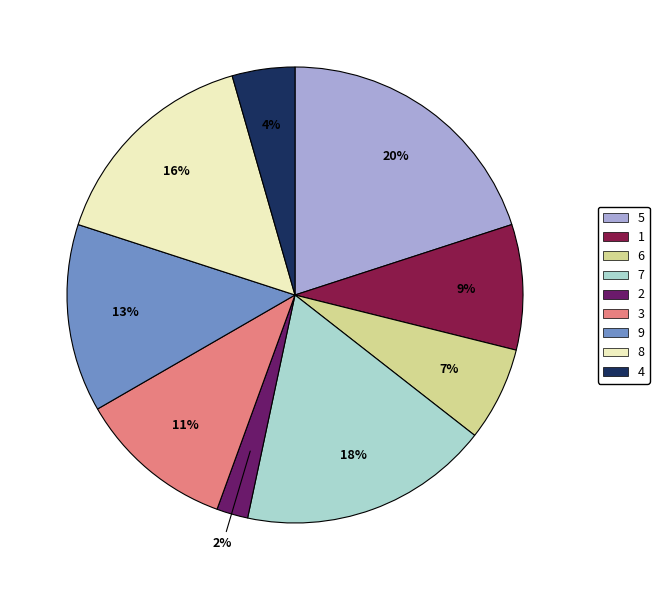

Which category has the smallest portion of the pie?

2